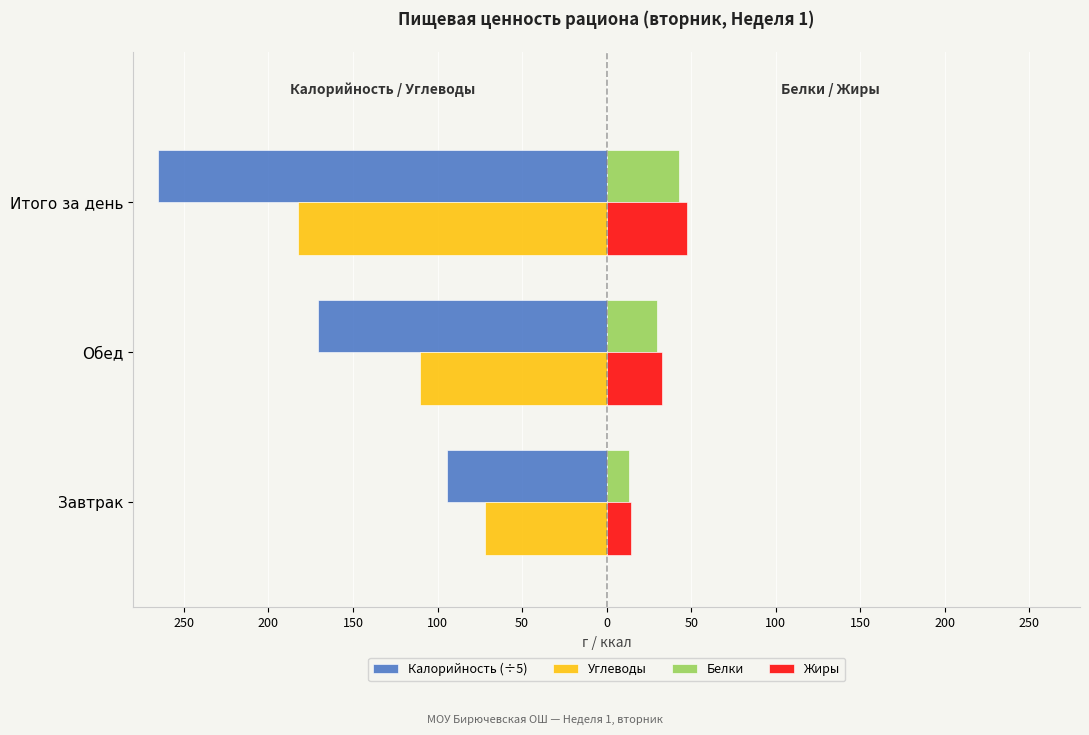

What are all the series names shown in the legend?

Калорийность (÷5), Углеводы, Белки, Жиры